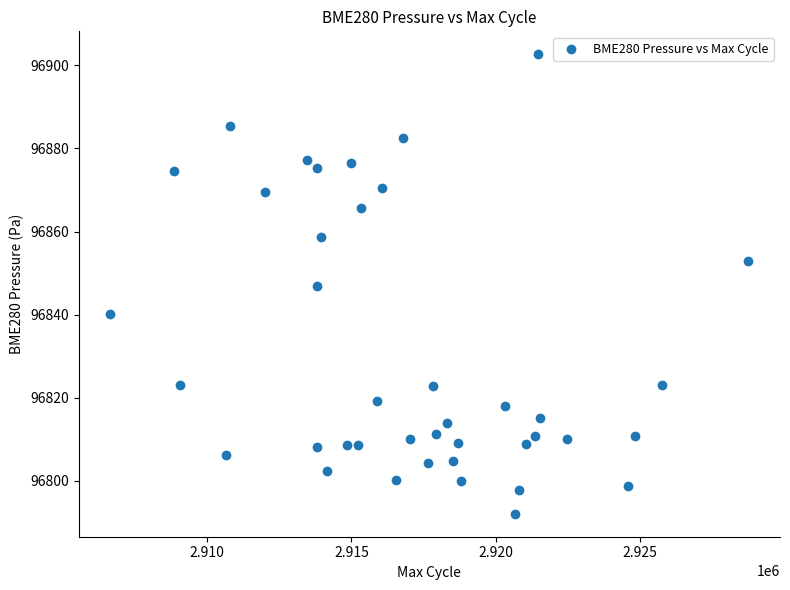

What is the range of Y values (max minus min)?

110.6